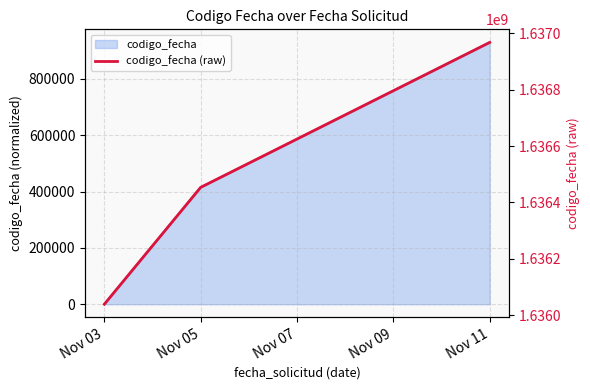

What is the change in value from Nov 05 to Nov 11?

+514603